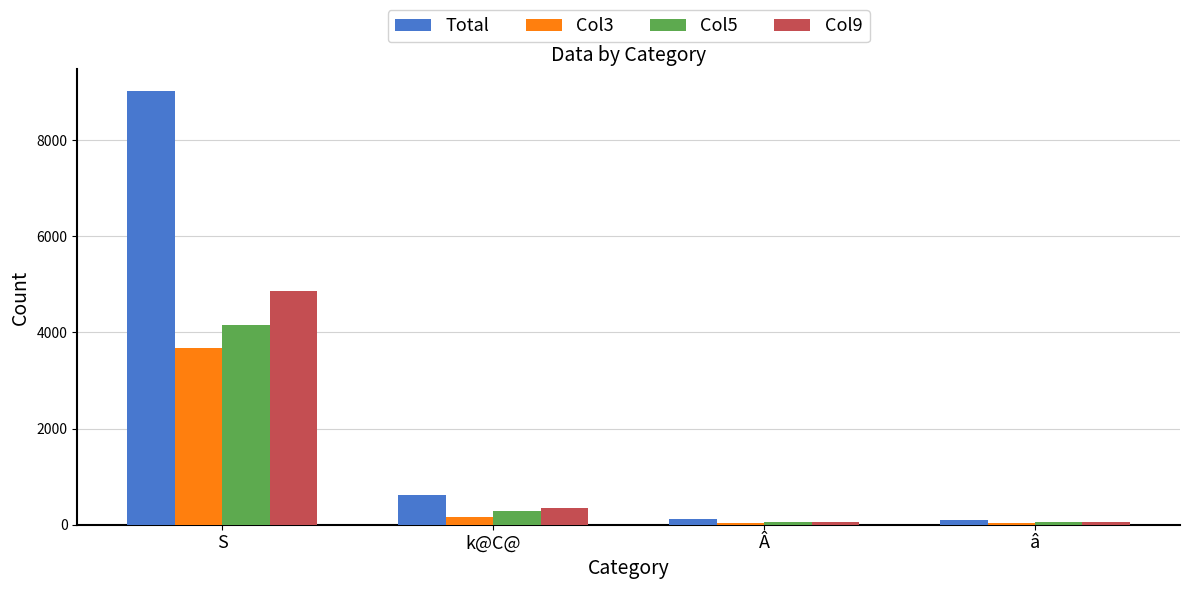

What is the highest value of the Col3 series?

3677